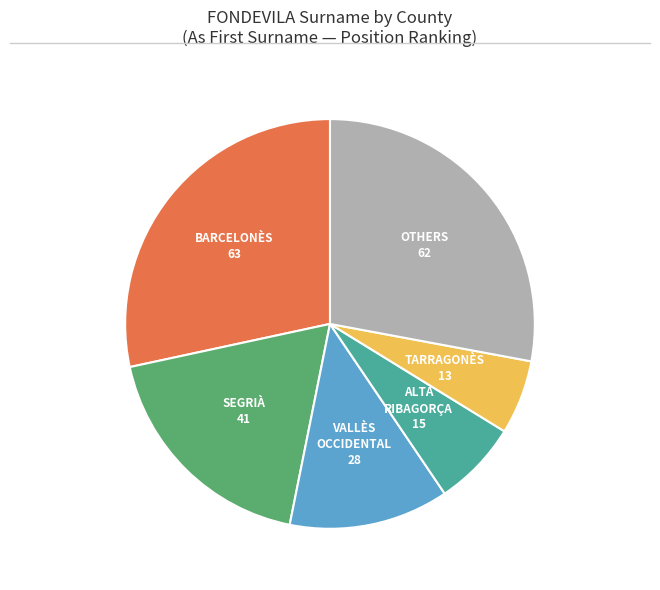

Is there any slice that represents more than half of the pie?

No